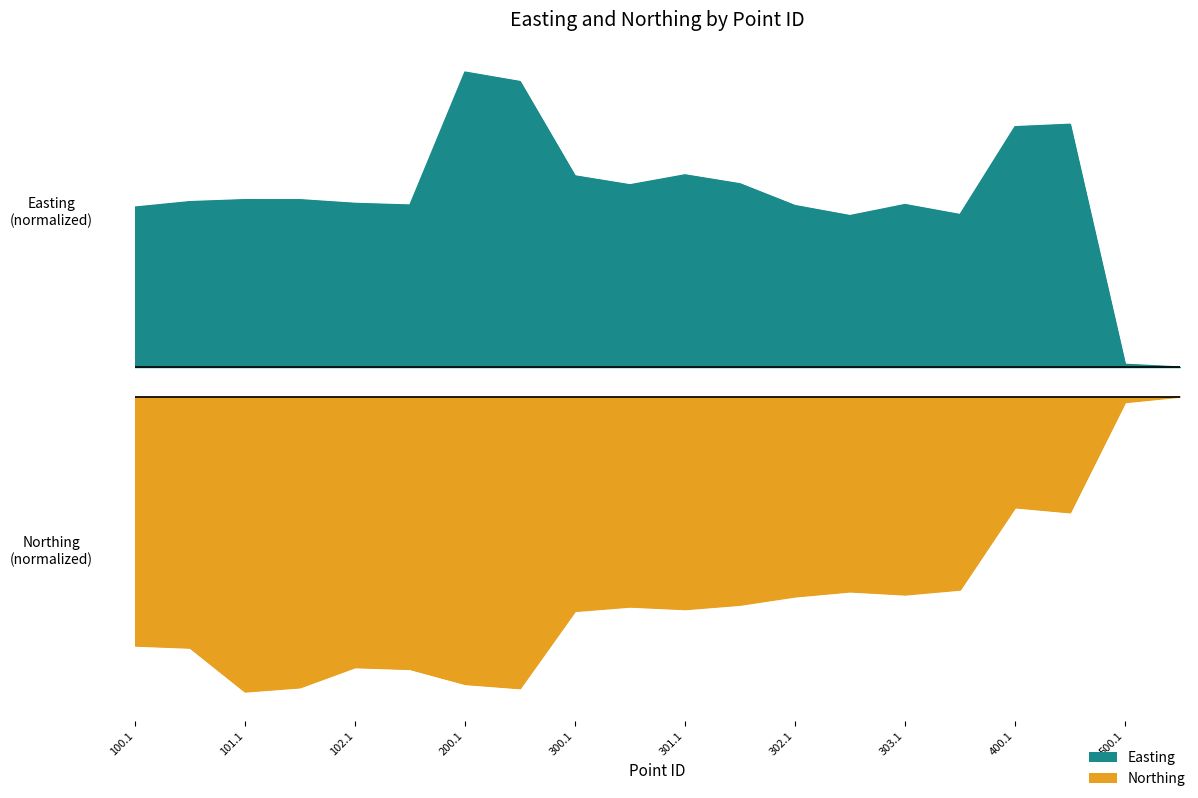

What position from the right is 102.2?

15